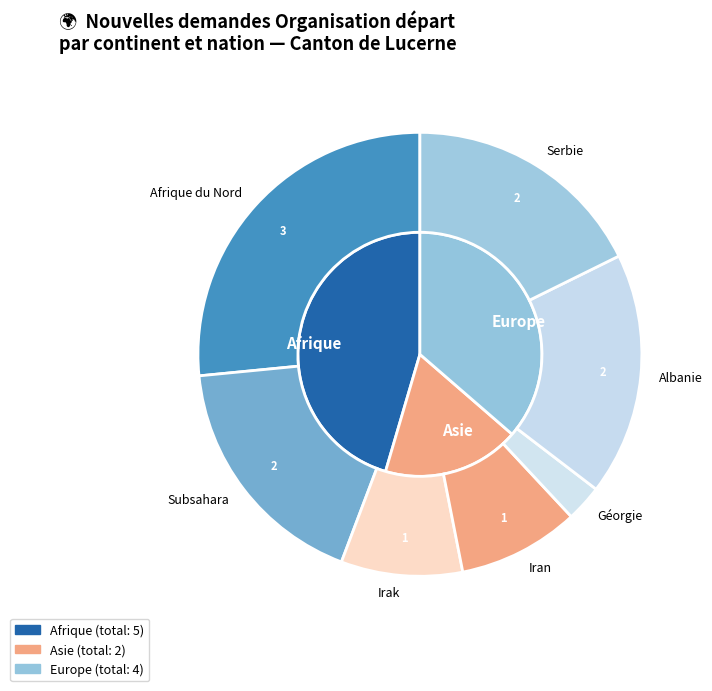

What is the largest slice in the pie chart?

Afrique